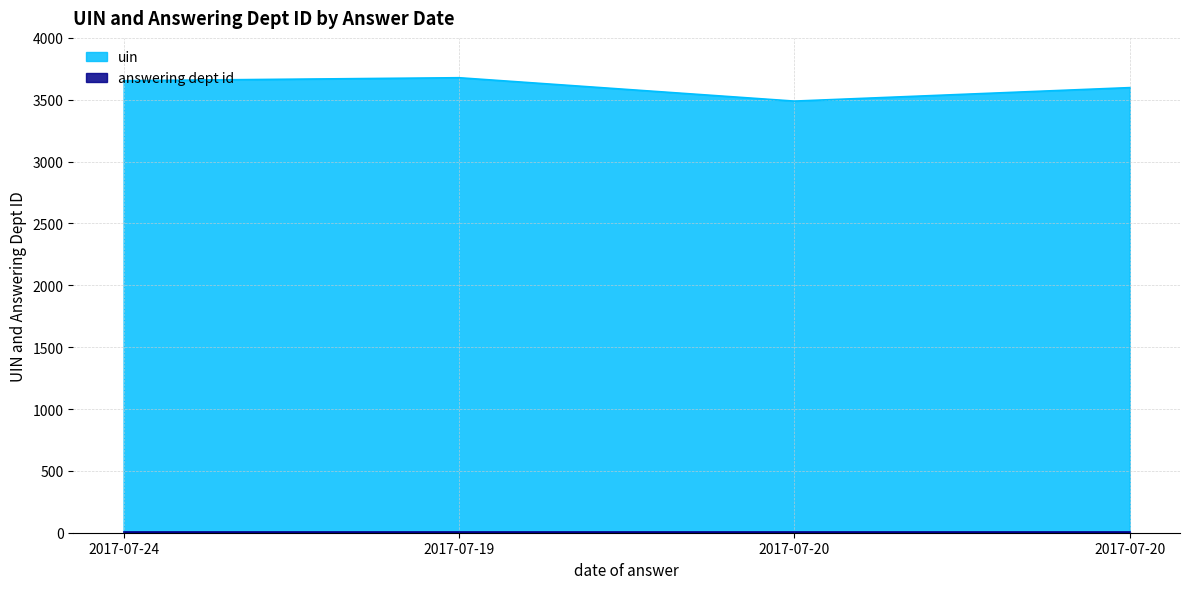

Does the chart have visible grid lines?

Yes